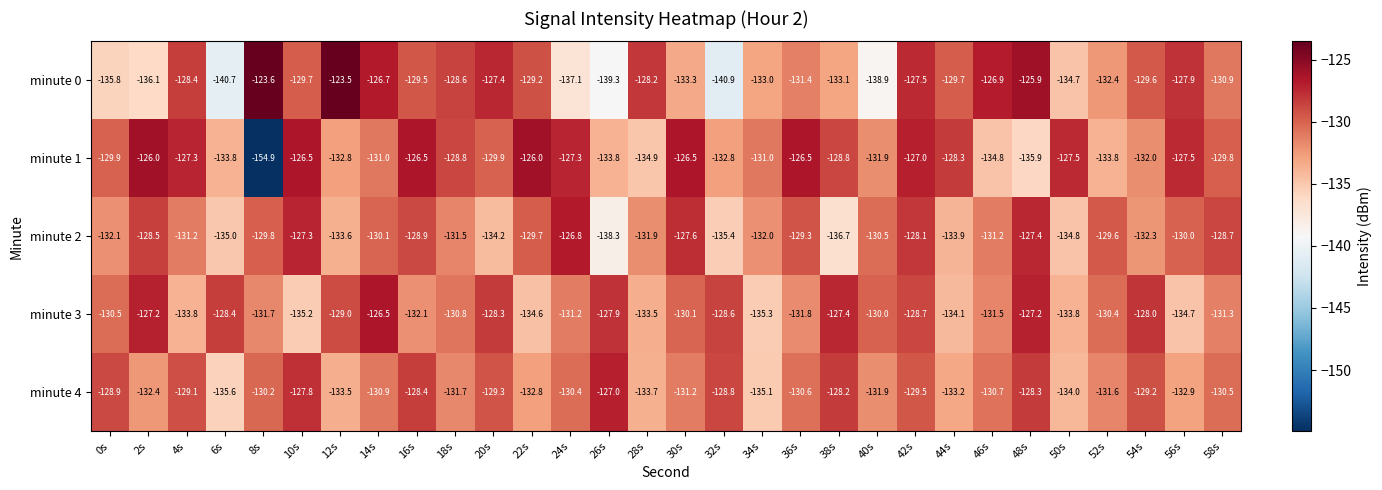

Which series changed the most between 6s and 46s?

minute 0